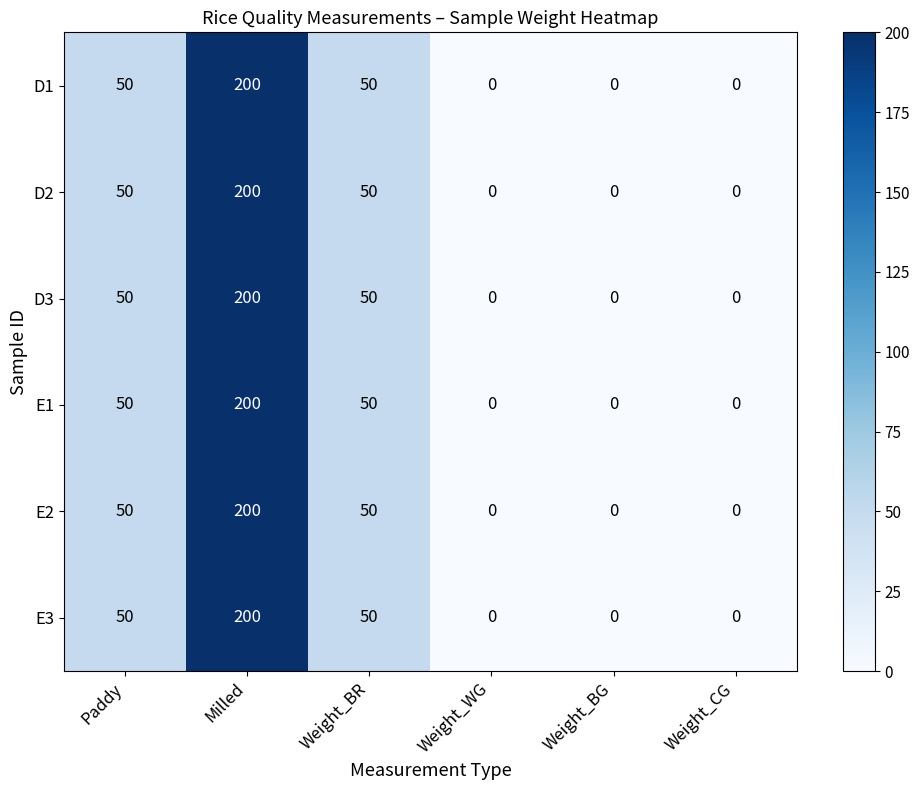

What is the total value across all series at Milled?

1200